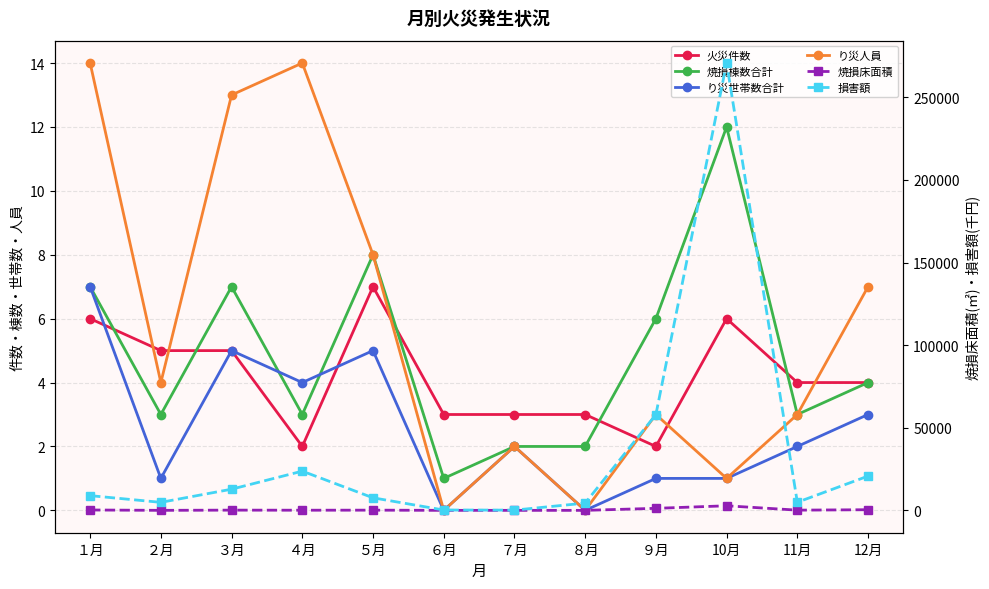

List the labels in order of り災世帯数合計 value, smallest first.

６月, ８月, ２月, ９月, 10月, ７月, 11月, 12月, ４月, ３月, ５月, １月